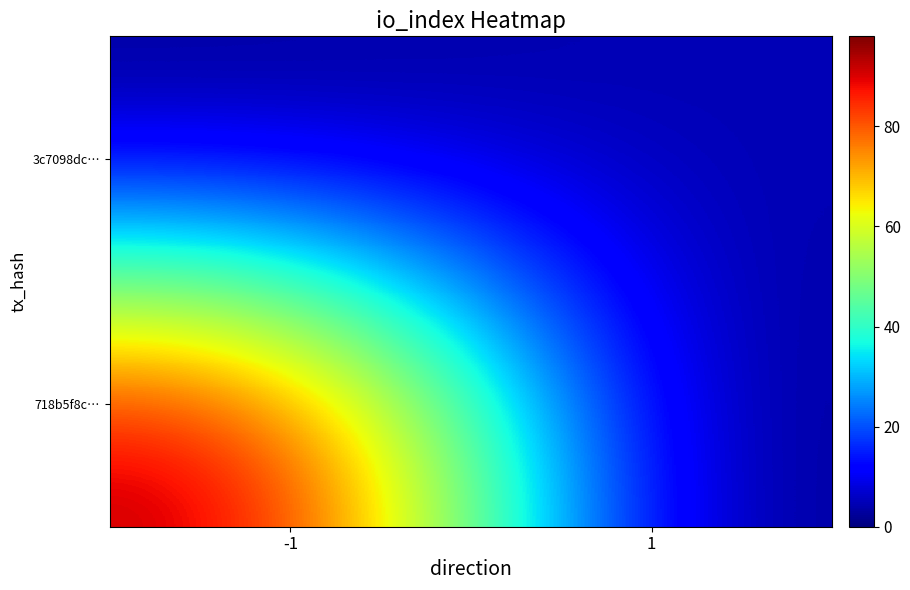

Reading left to right, extract all data points from this chart.

718b5f8c…: -1=98	1=0
3c7098dc…: -1=0	1=5